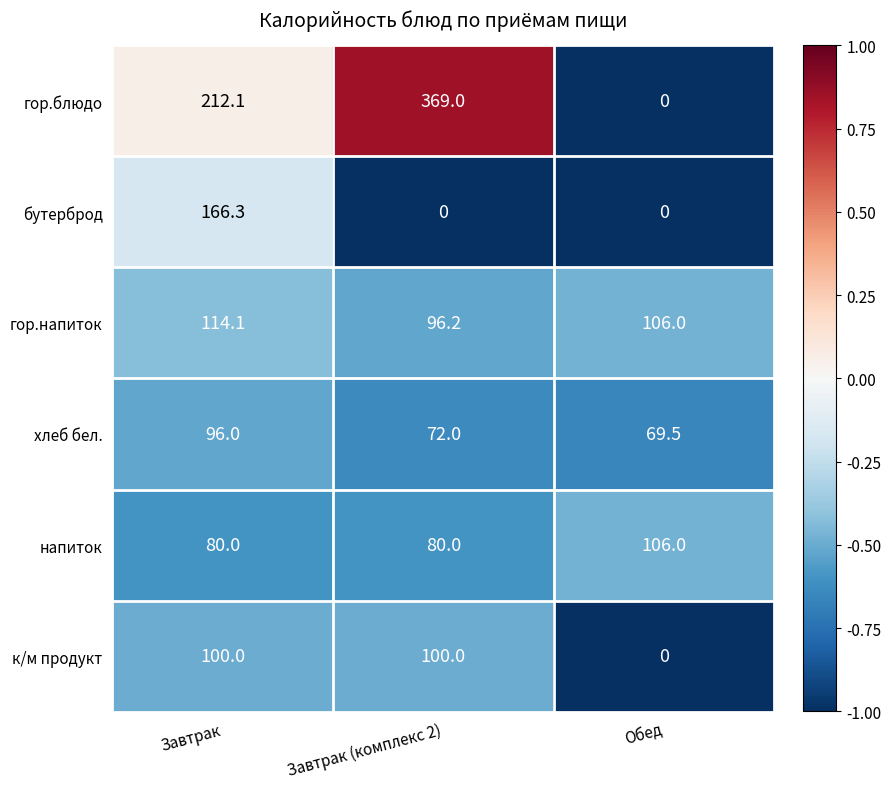

Is it true that бутерброд equals -98.4 at Завтрак (комплекс 2)?

False